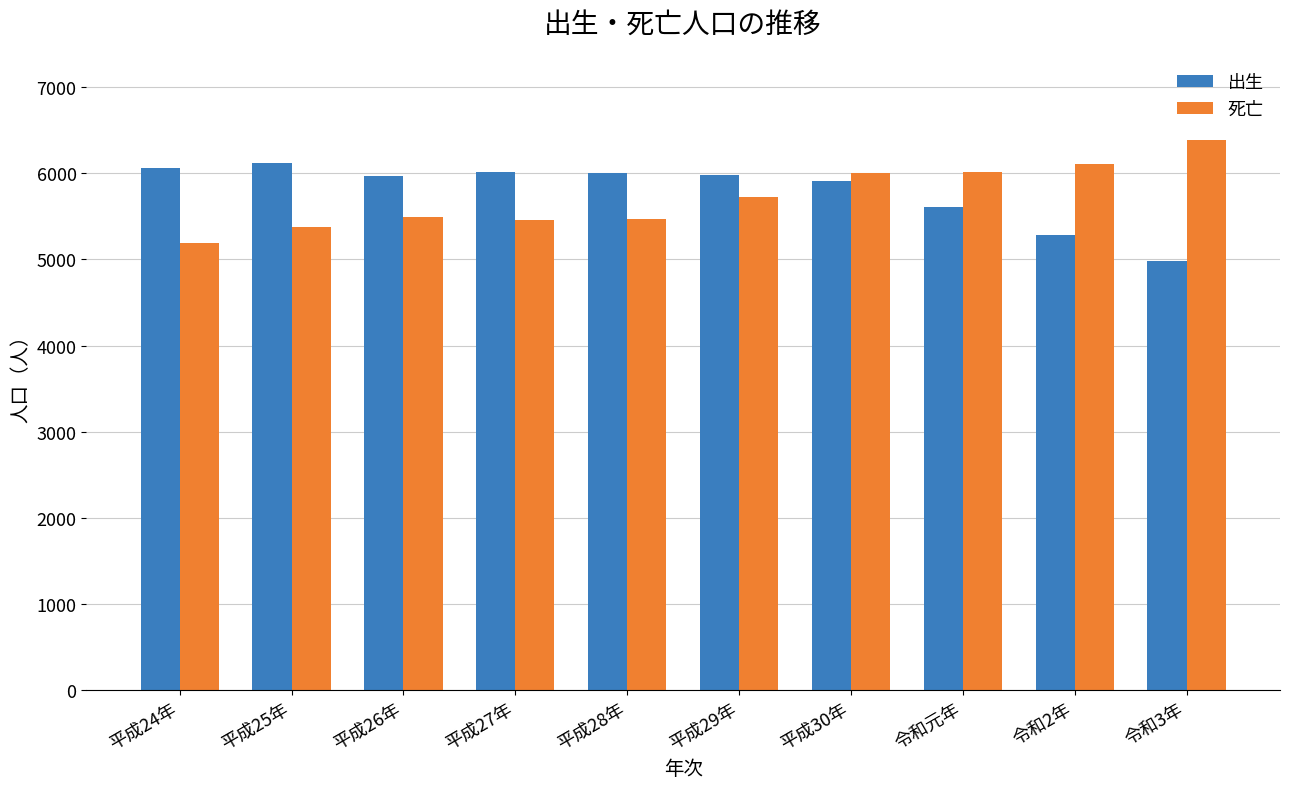

Which category has the highest value across all series?

令和3年